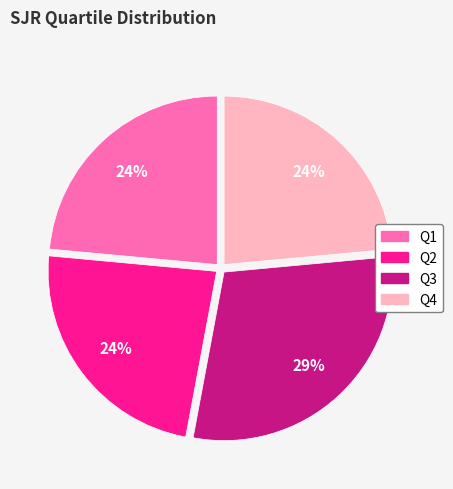

Is Q1 the majority of the pie?

No